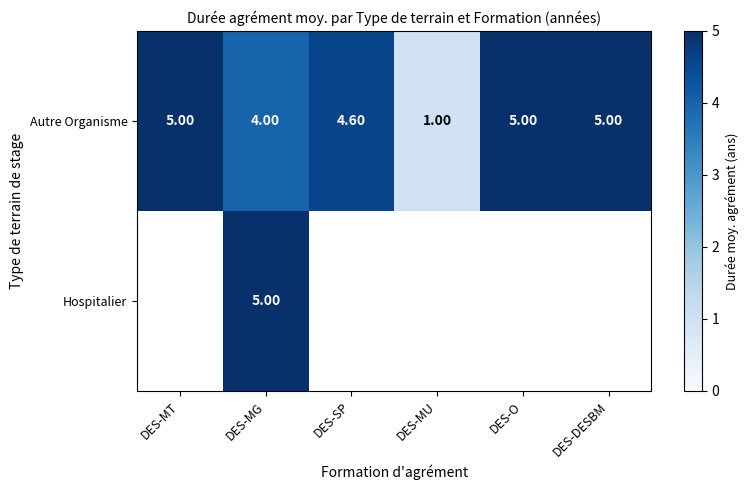

The Autre Organisme series shows 7.0 at DES-DESBM. True or false?

False